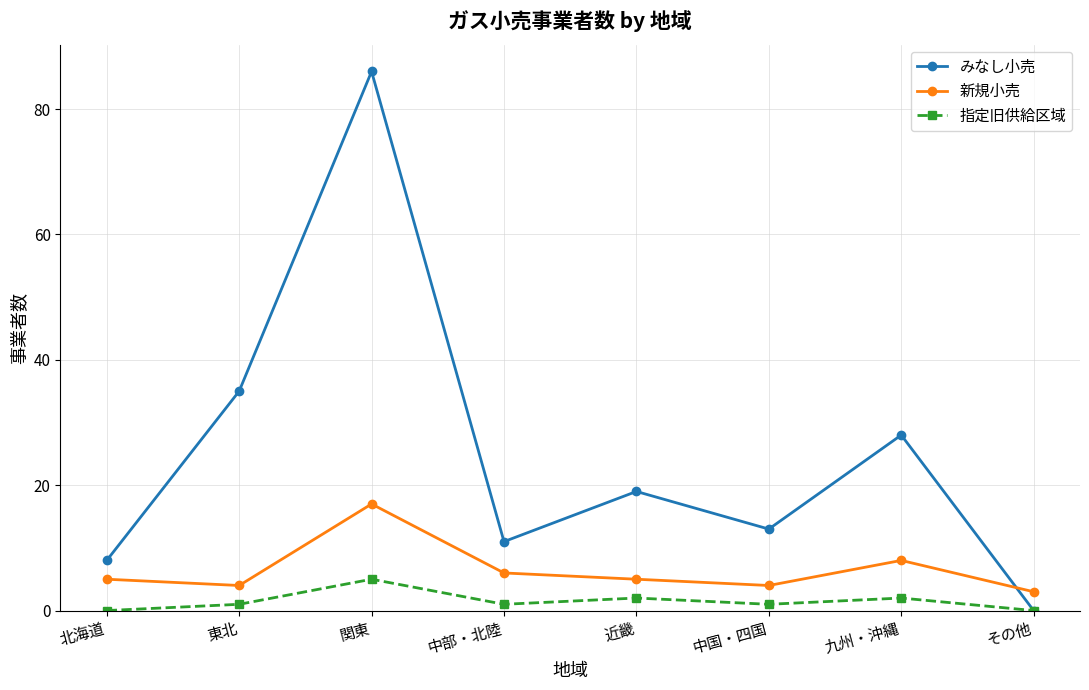

The value of 指定旧供給区域 at 関東 is 5. True or false?

True